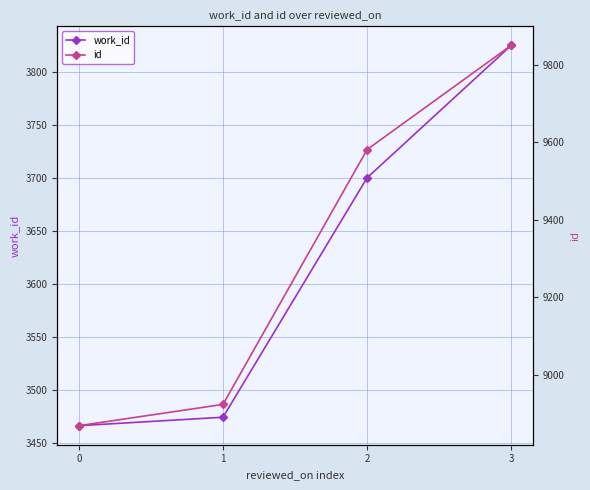

Reading right to left, what are all the values shown in this chart?

work_id: 3=3825	2=3700	1=3474	0=3466
id: 3=9850	2=9581	1=8923	0=8868